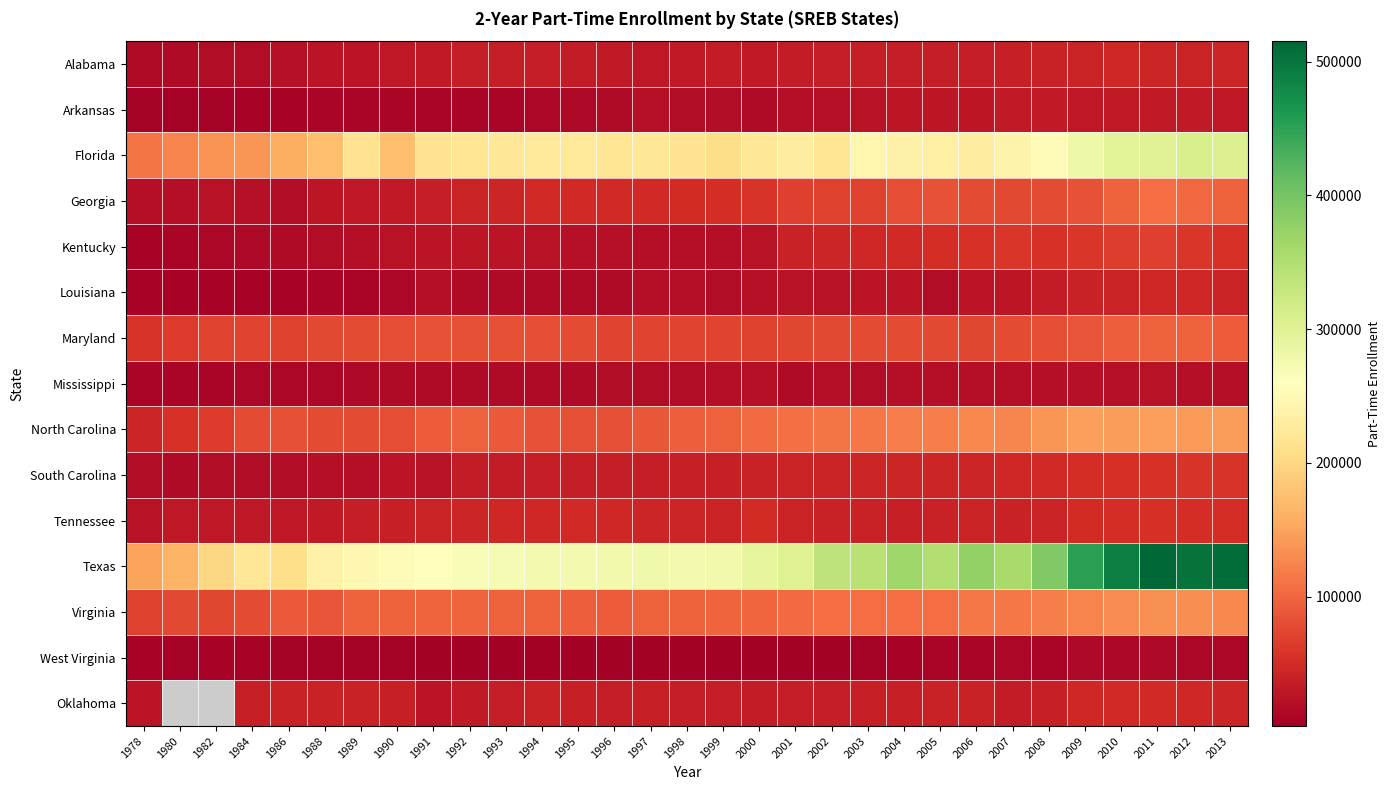

How many values in the Kentucky series are below 26154?

15